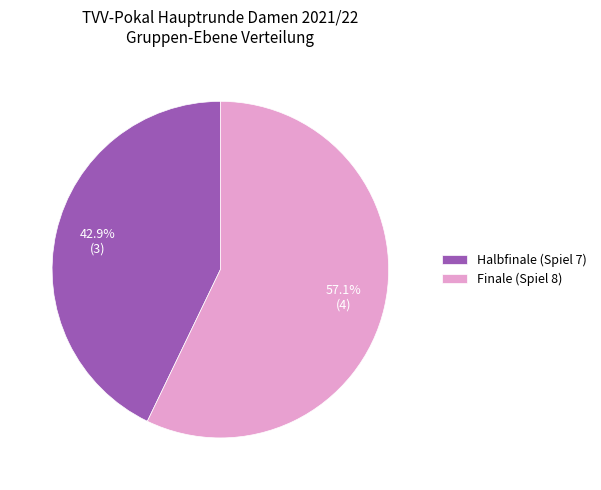

Which category accounts for the majority?

Finale (Spiel 8)